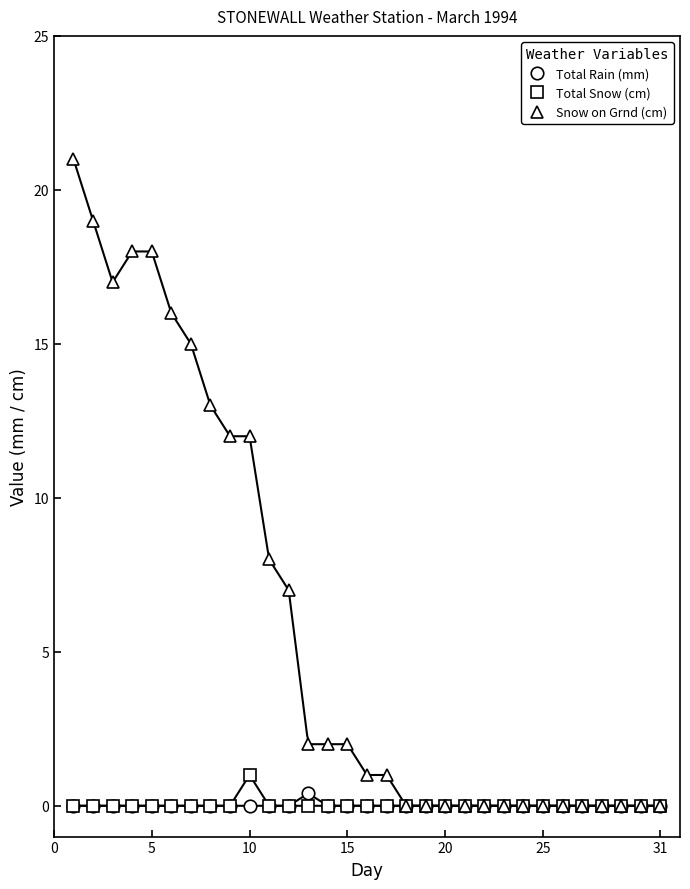

Count the number of data series in this chart.

3